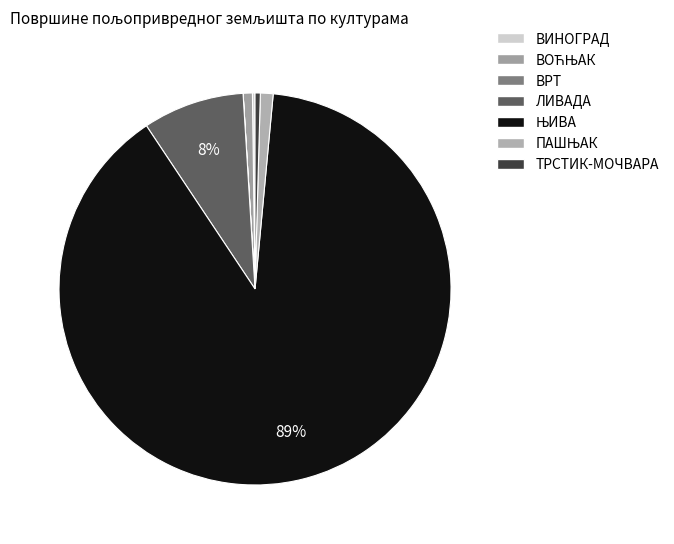

Which slice is the largest?

ЊИВА